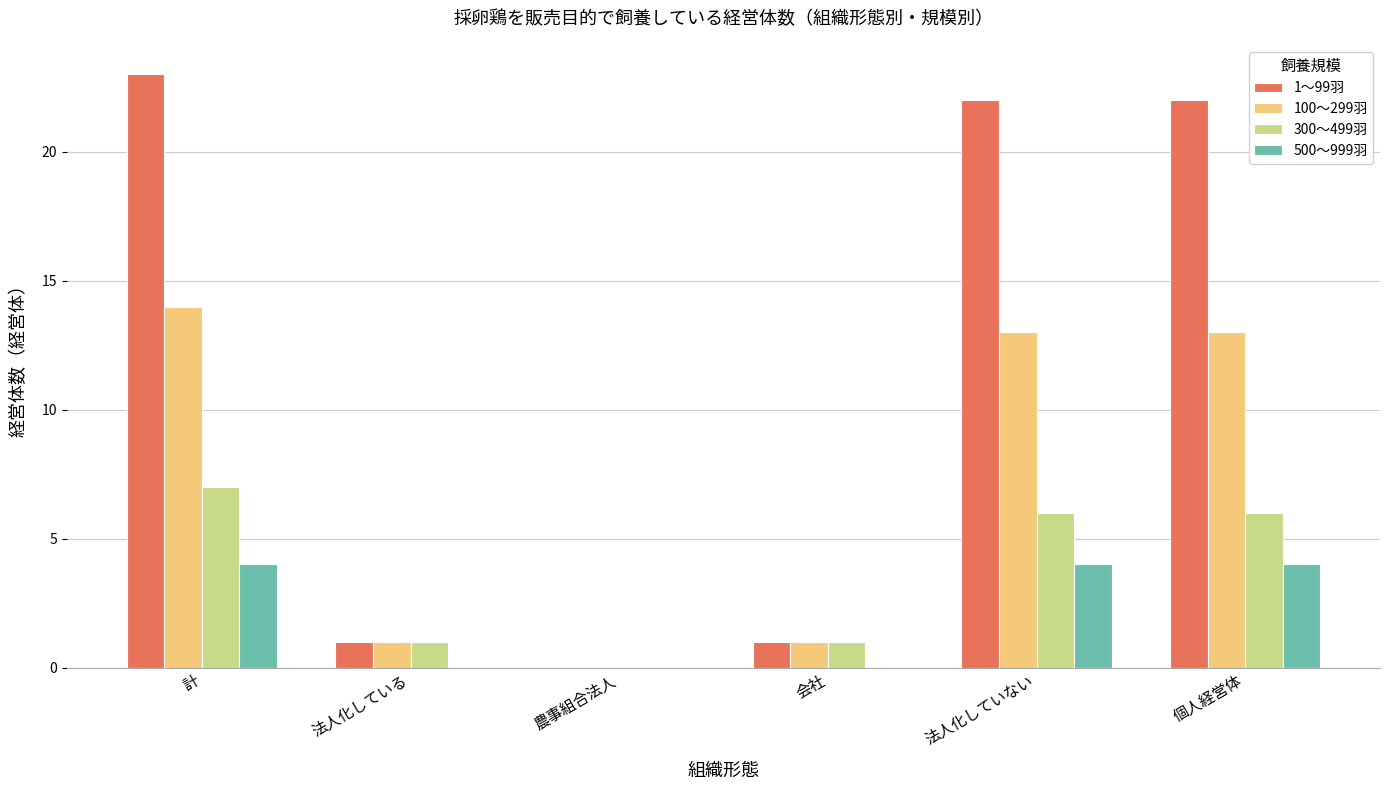

At which category is the sum across all series the highest?

計